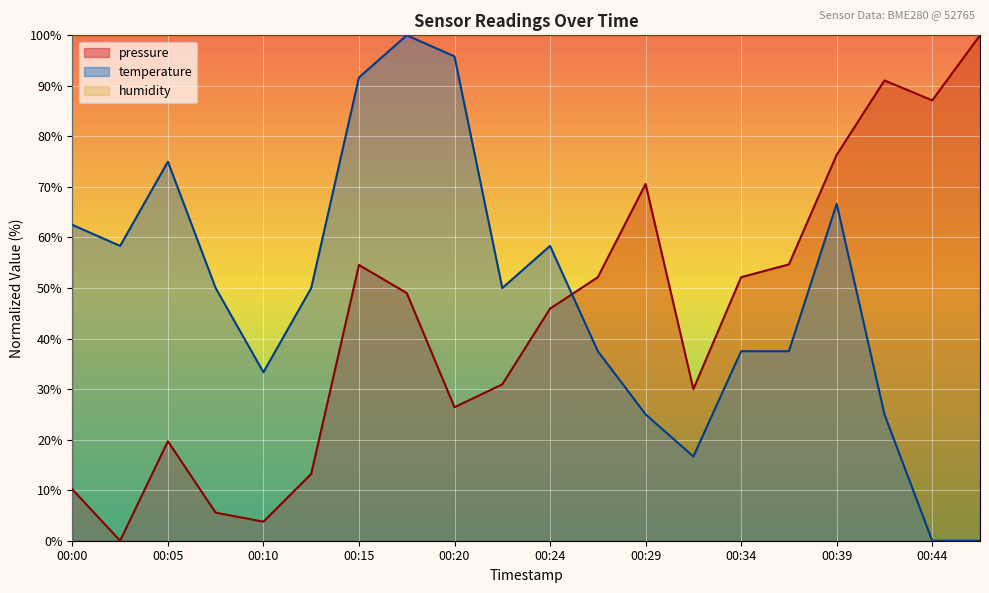

What is the difference between the temperature values at 00:20 and 00:32?

79.2